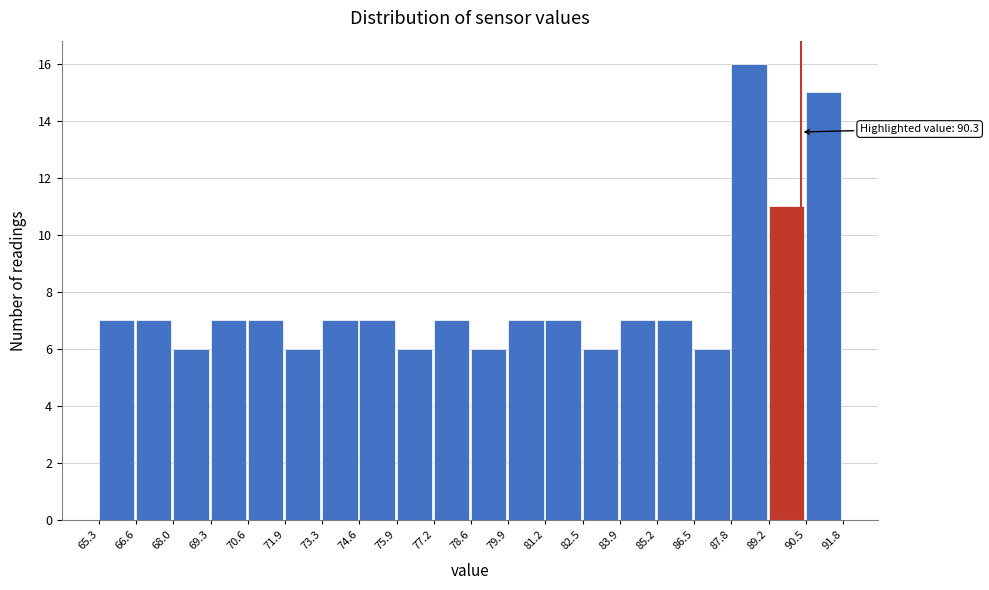

Which range on the x-axis has the tallest bar?

87.8 to 89.2